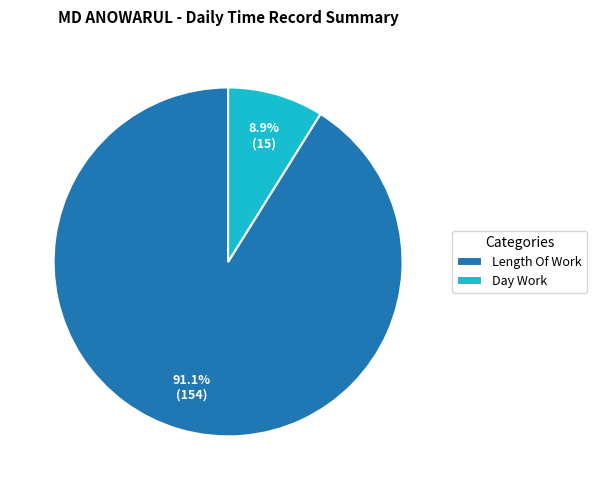

Rank the categories by value from highest to lowest.

Length Of Work, Day Work